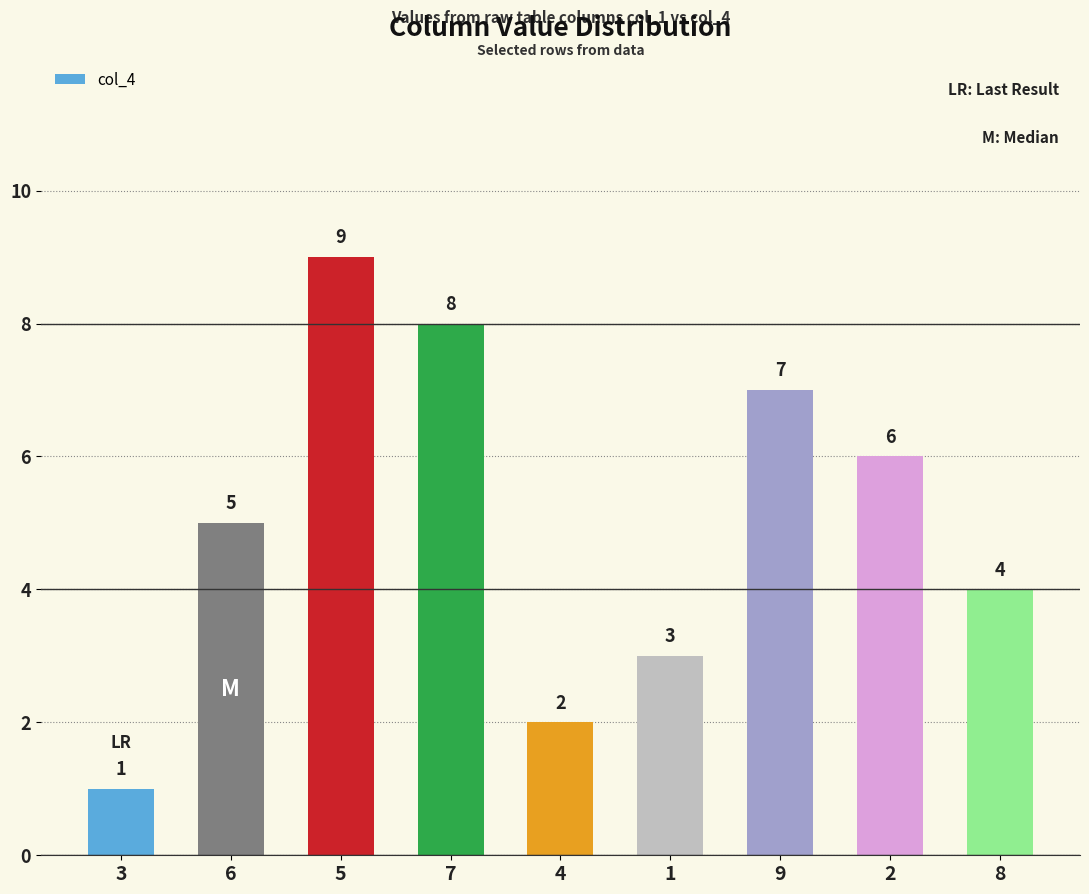

What is the label of the 1st bar from the left?

3